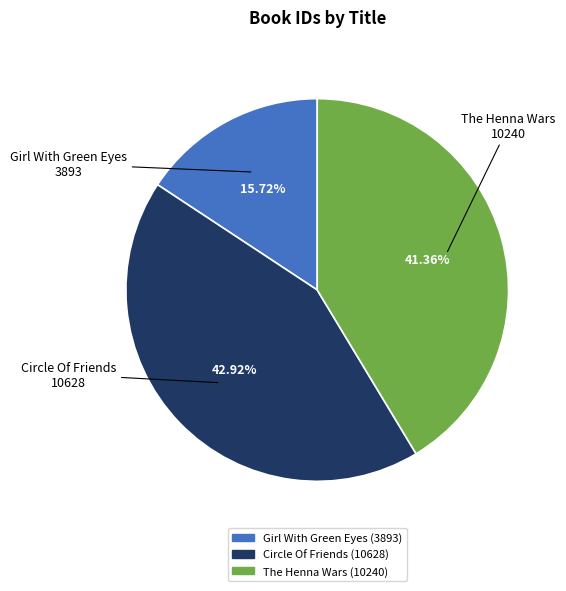

Does Girl With Green Eyes account for over 50% of the chart?

No